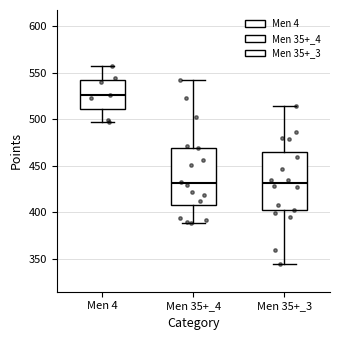

Reading left to right, transcribe this box plot: for each box, give where its median line is, the range the box spans, and where its two whiskers end, as read against the y-axis. The values are not printed on the chart, so give them approximately, as read against the axis.

Men 4: median 525, box 510 to 540, whiskers 495 to 560
Men 35+_4: median 430, box 405 to 470, whiskers 390 to 540
Men 35+_3: median 430, box 400 to 465, whiskers 345 to 515